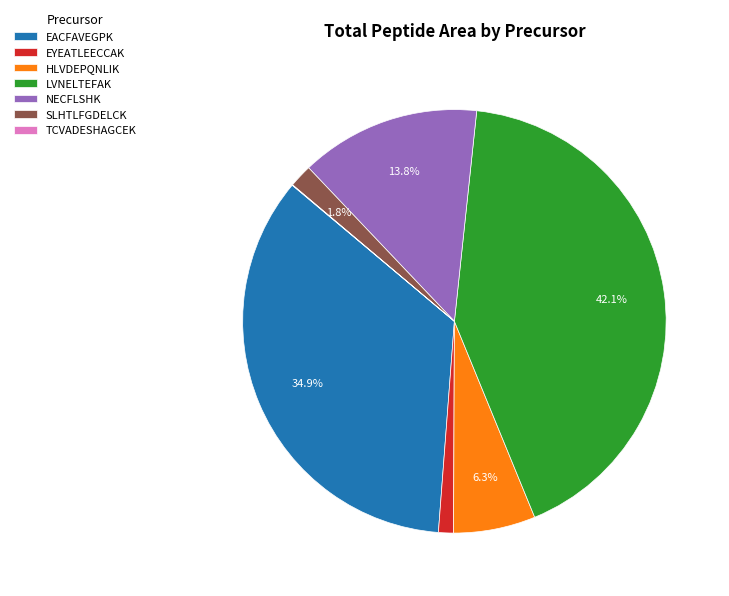

Do EYEATLEECCAK and SLHTLFGDELCK together represent more than half of the pie?

No